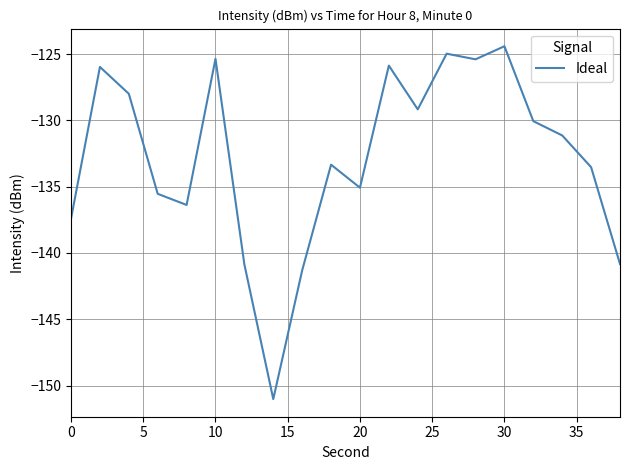

What is the difference between the maximum and minimum values?

26.6